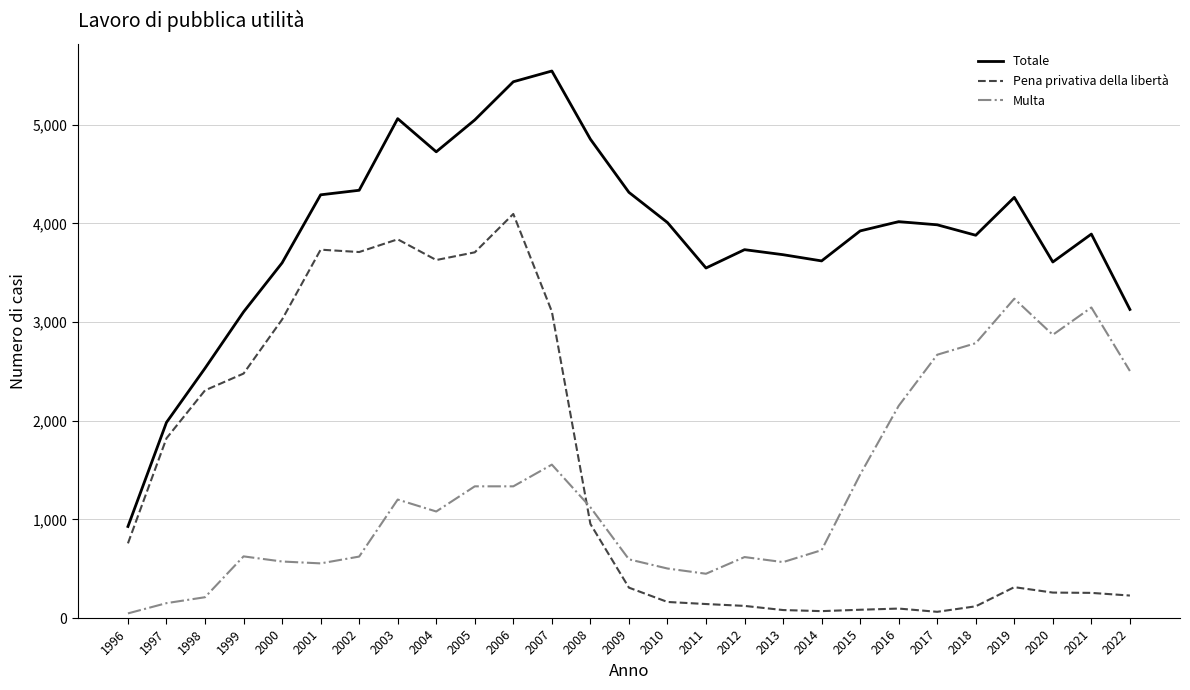

Which series has the largest total across all categories?

Totale